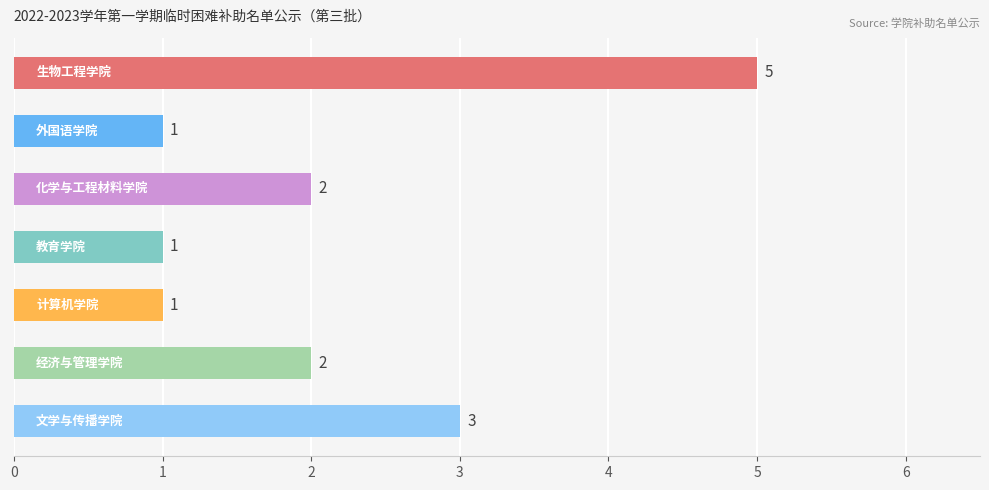

What is the value of the 1st bar from the top?

5